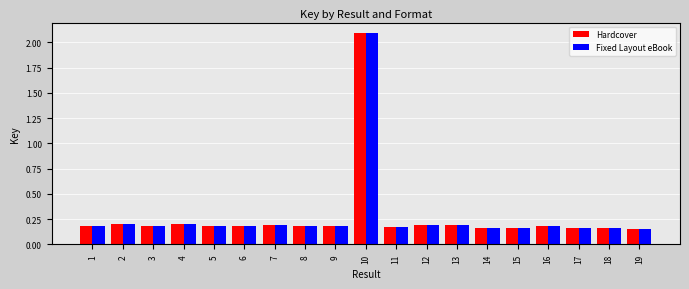

At which category does the chart reach its peak across all series?

10